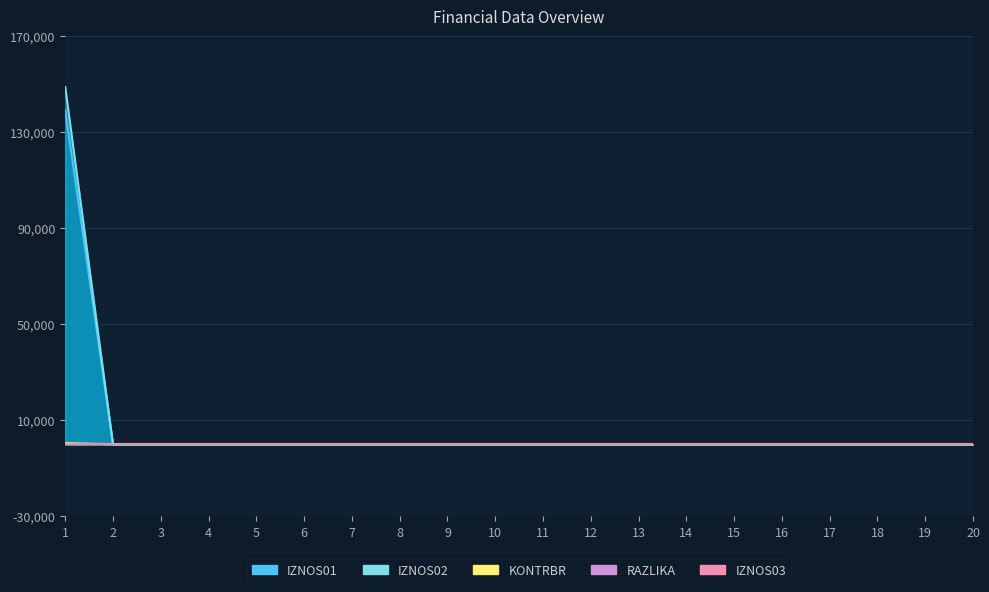

What is the difference between the maximum and minimum values in the IZNOS02 series?

139239.1